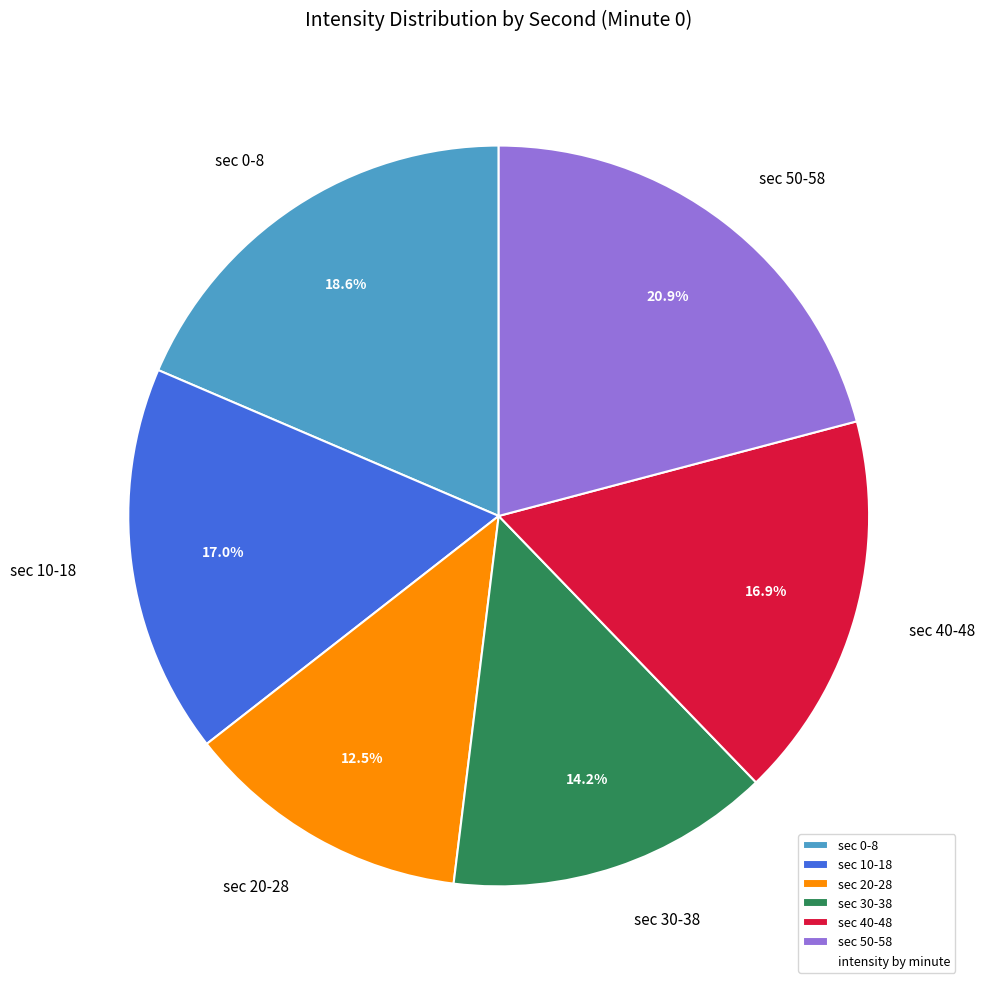

Between sec 50-58 and sec 40-48, which is larger?

sec 50-58